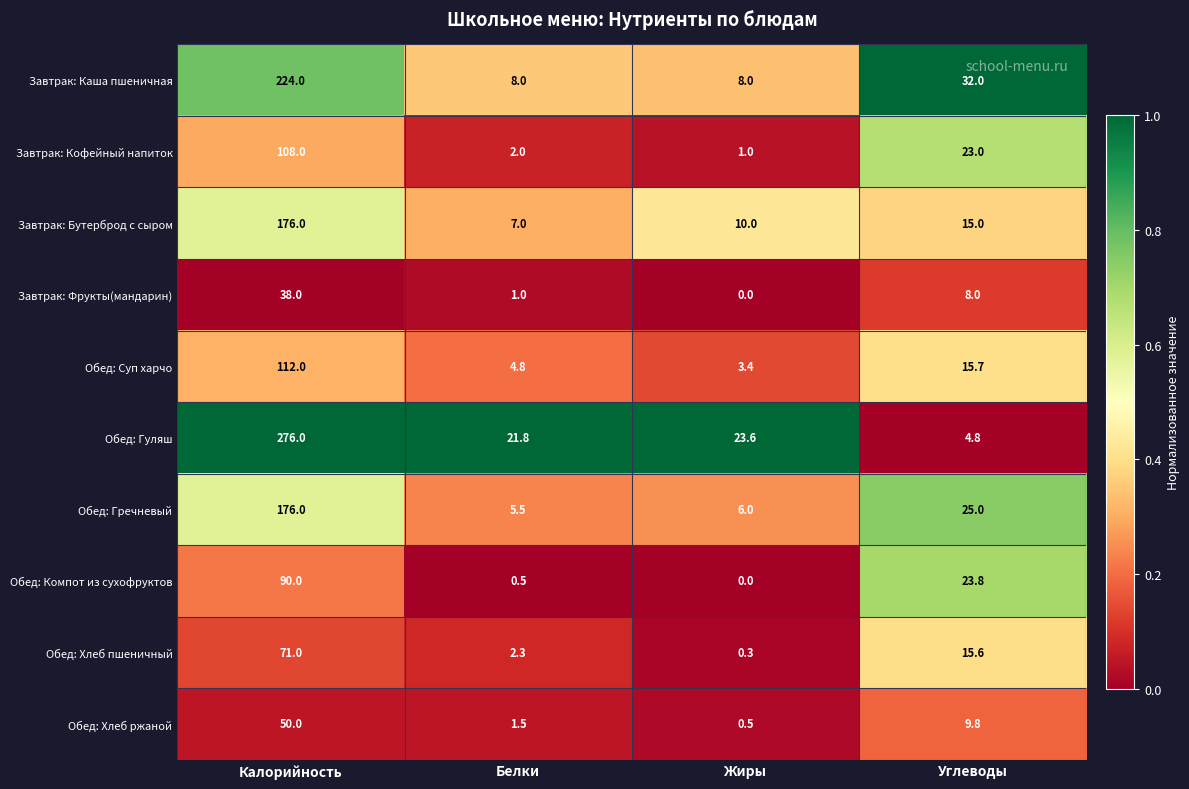

What is the sum of all Обед: Компот из сухофруктов values?

114.3